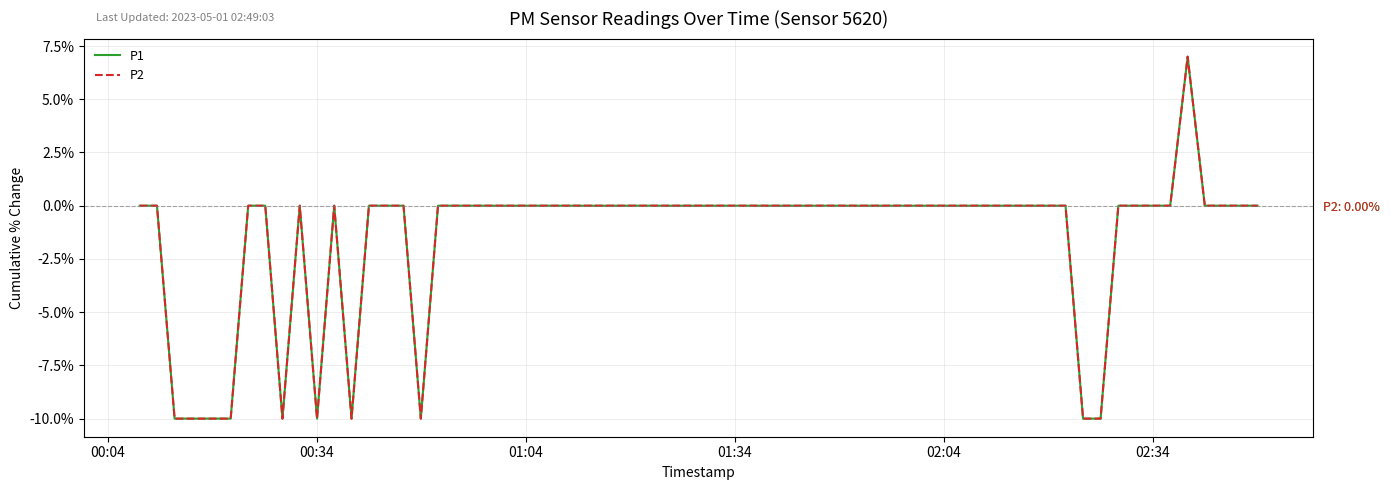

In P2, how many points are lower than both neighbors (excluding endpoints)?

4